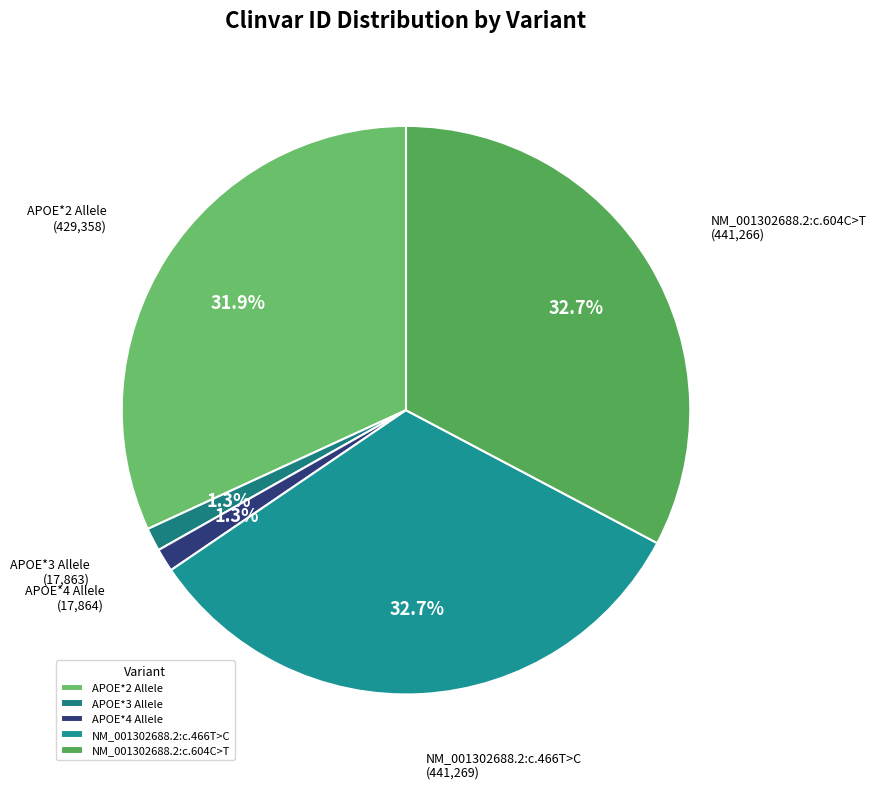

The APOE*2 Allele slice represents 32% of the pie. True or false?

True